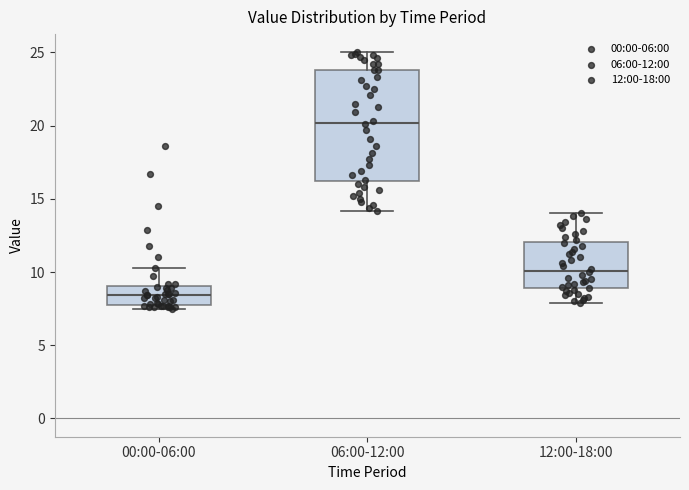

Where is the lower edge of the box for 00:00-06:00 on the y-axis? The values are not printed on the chart, so give them approximately, as read against the axis.

8.0